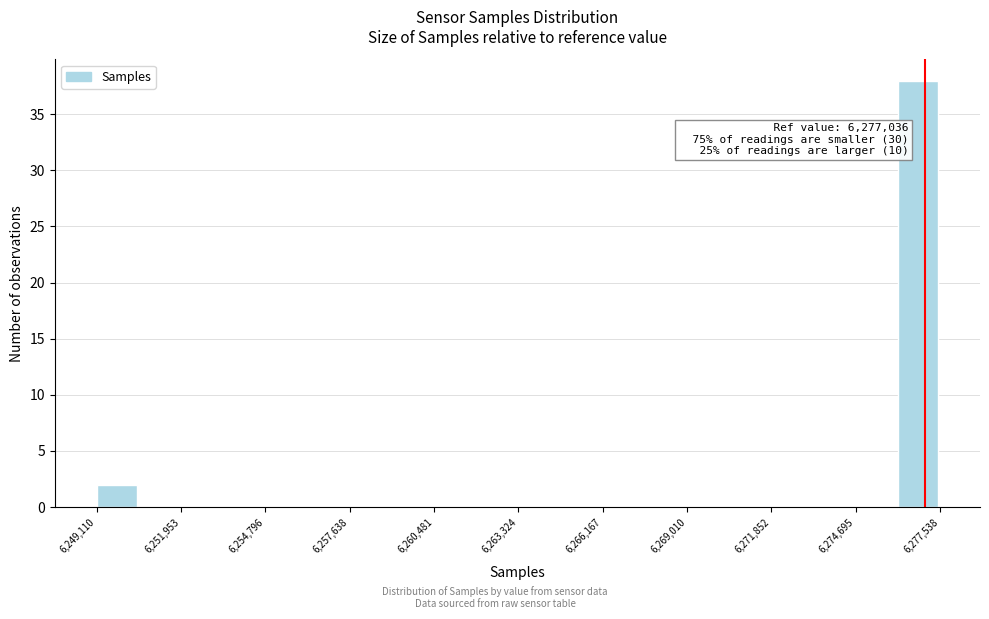

Around what value on the x-axis is the tallest bar? Give the approximate position of its centre, as read against the axis.

6277000